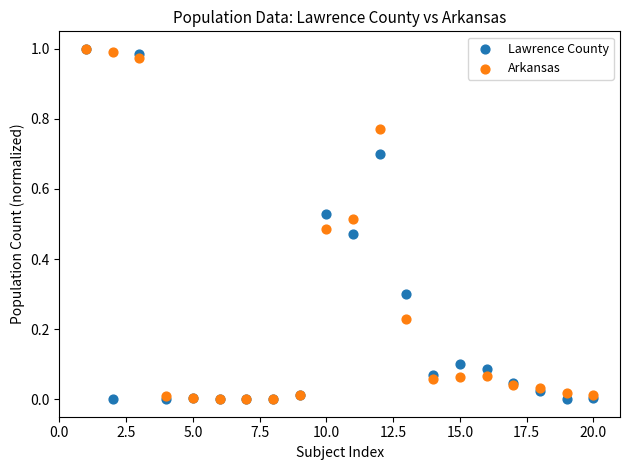

Which series has the widest spread of Y values?

Lawrence County